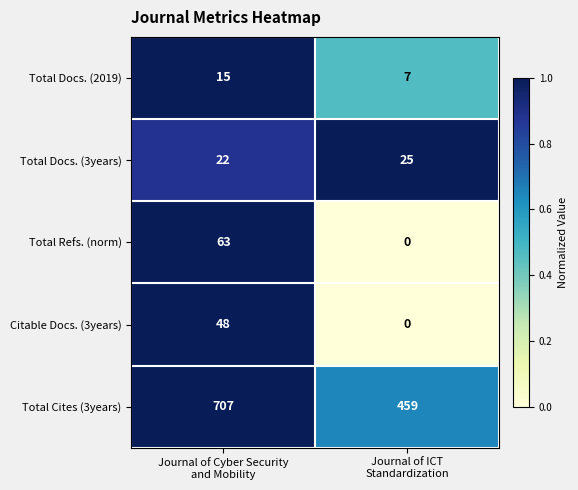

Reading left to right, what are all the values shown in this chart?

Total Docs. (2019): 15	7
Total Docs. (3years): 22	25
Total Refs. (norm): 63	0
Citable Docs. (3years): 48	0
Total Cites (3years): 707	459